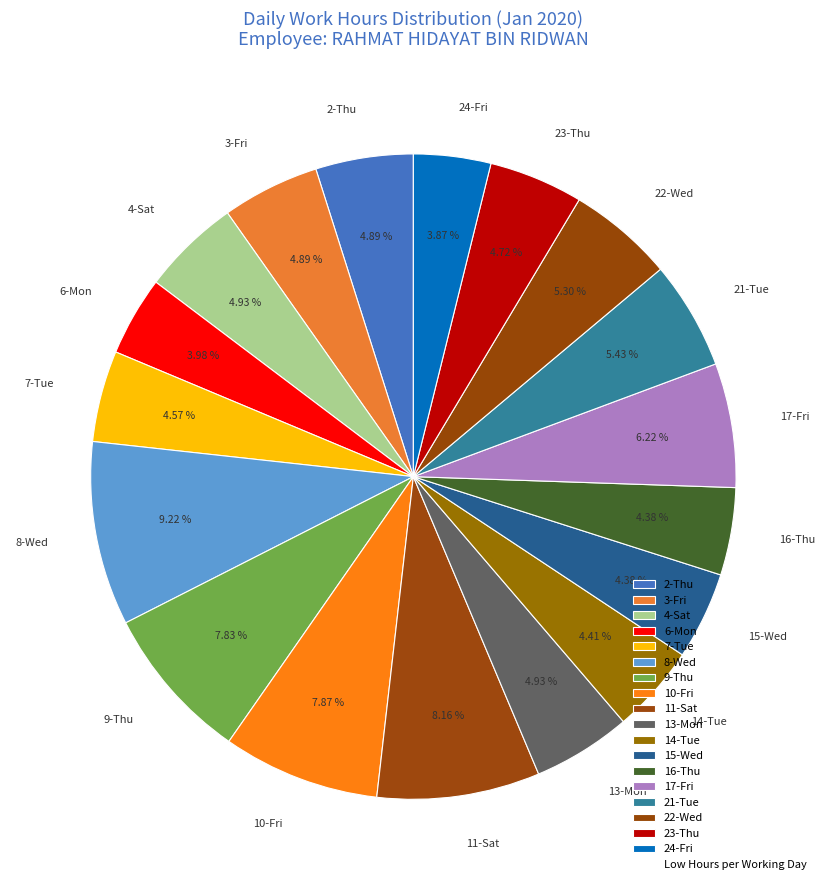

Between 21-Tue and 8-Wed, which is larger?

8-Wed